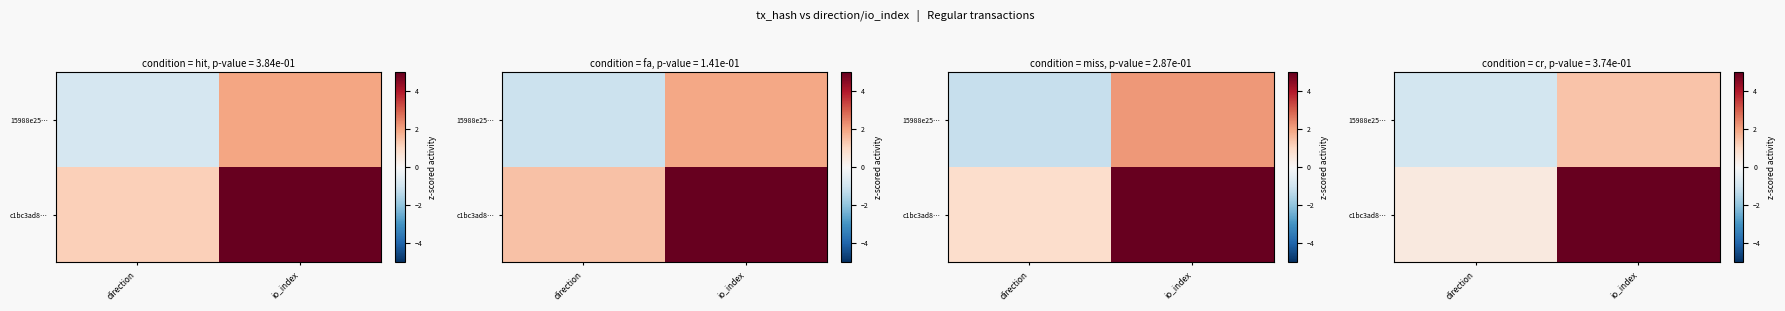

What is the difference between the maximum and minimum values in the 15988e25… series?

2.4